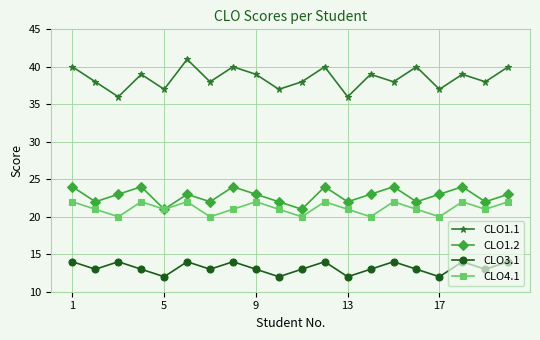

What is the maximum value for CLO3.1?

14